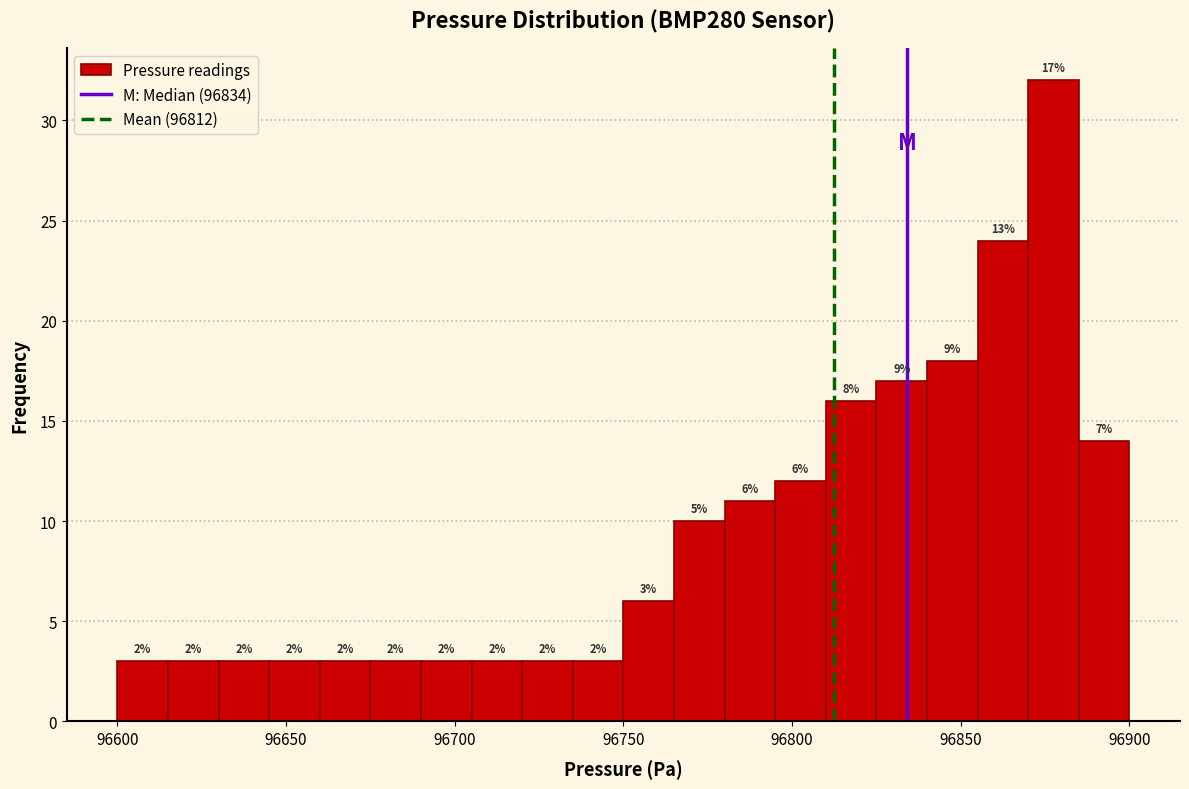

Read against the x-axis, roughly where is the centre of the tallest bar?

96880